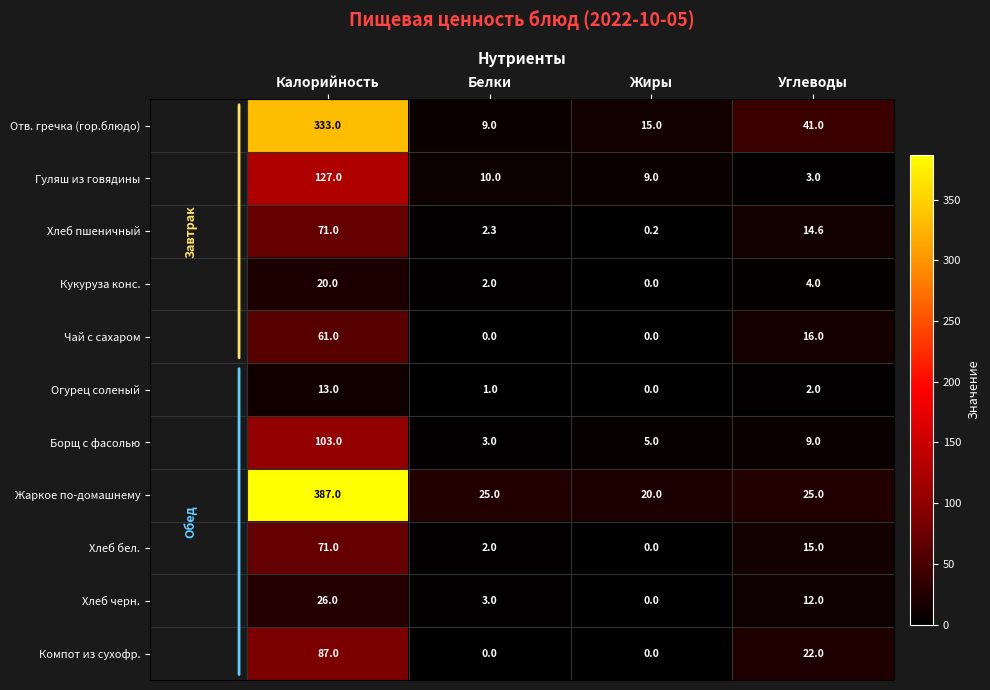

Is it true that Хлеб пшеничный equals 14.6 at Углеводы?

True